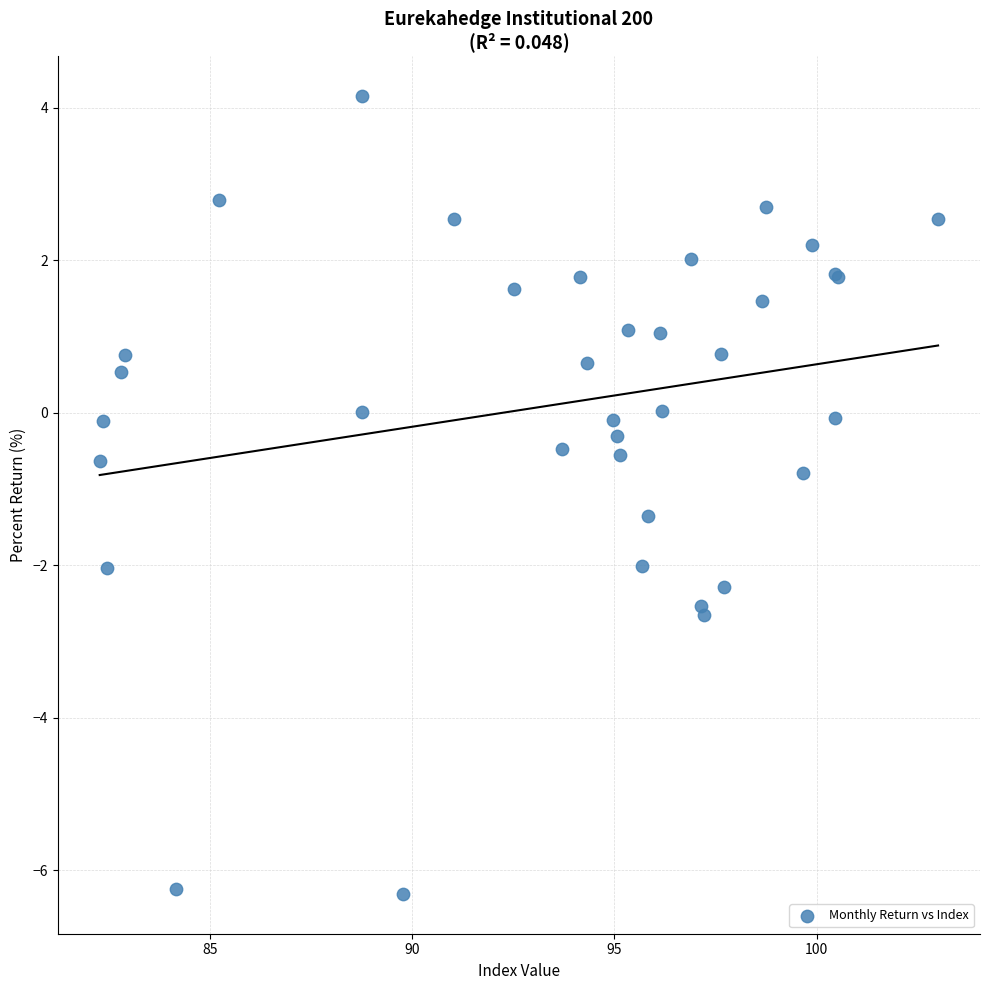

What Y value in the scatter plot is closest to -1?

-0.8